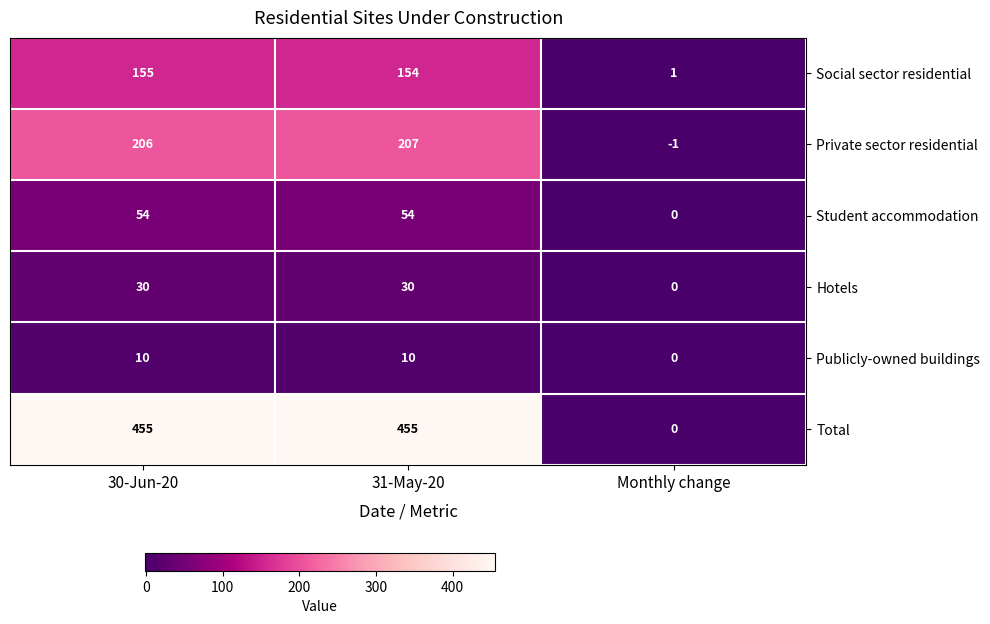

Is it true that Social sector residential equals 1 at Monthly change?

True